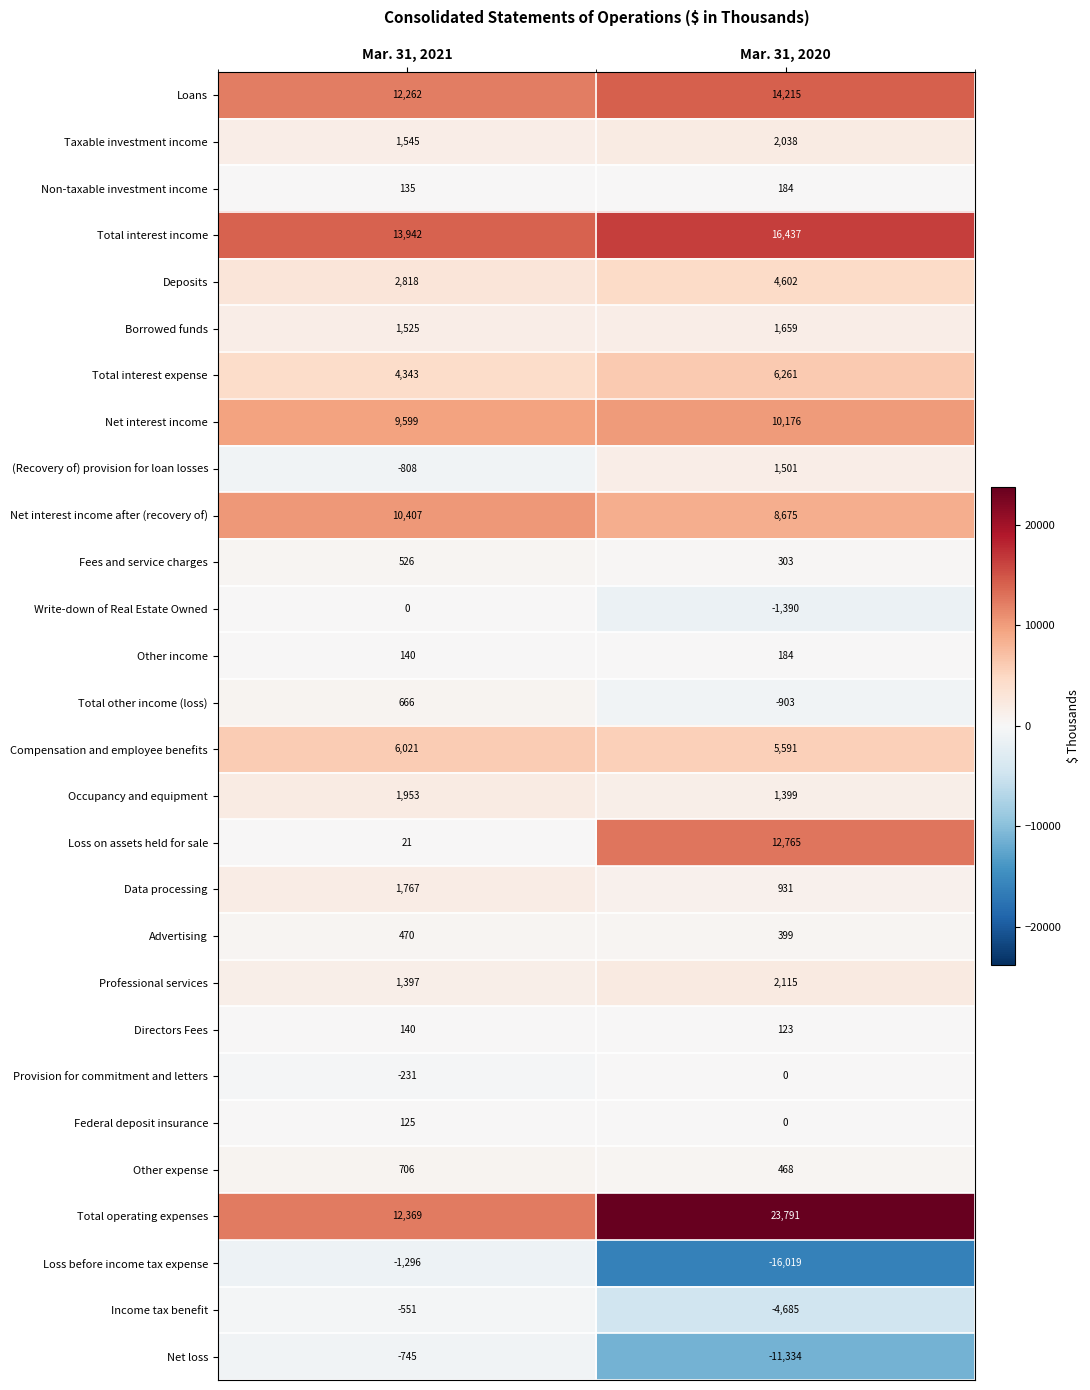

Which series has the widest spread of values?

Loss before income tax expense